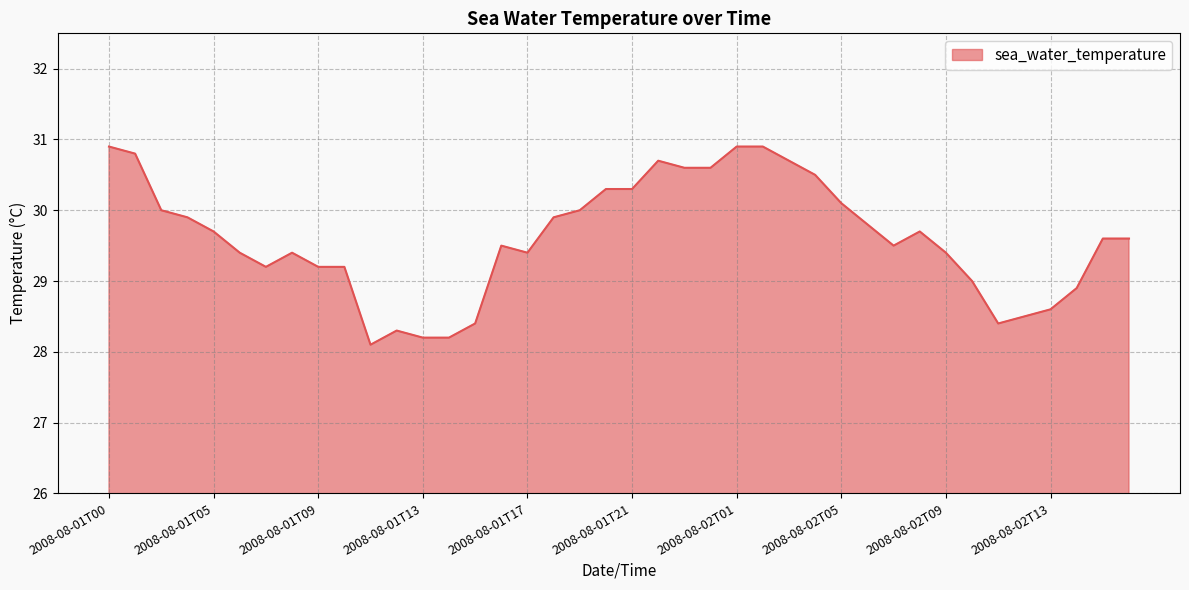

What is the greatest value displayed?

30.9